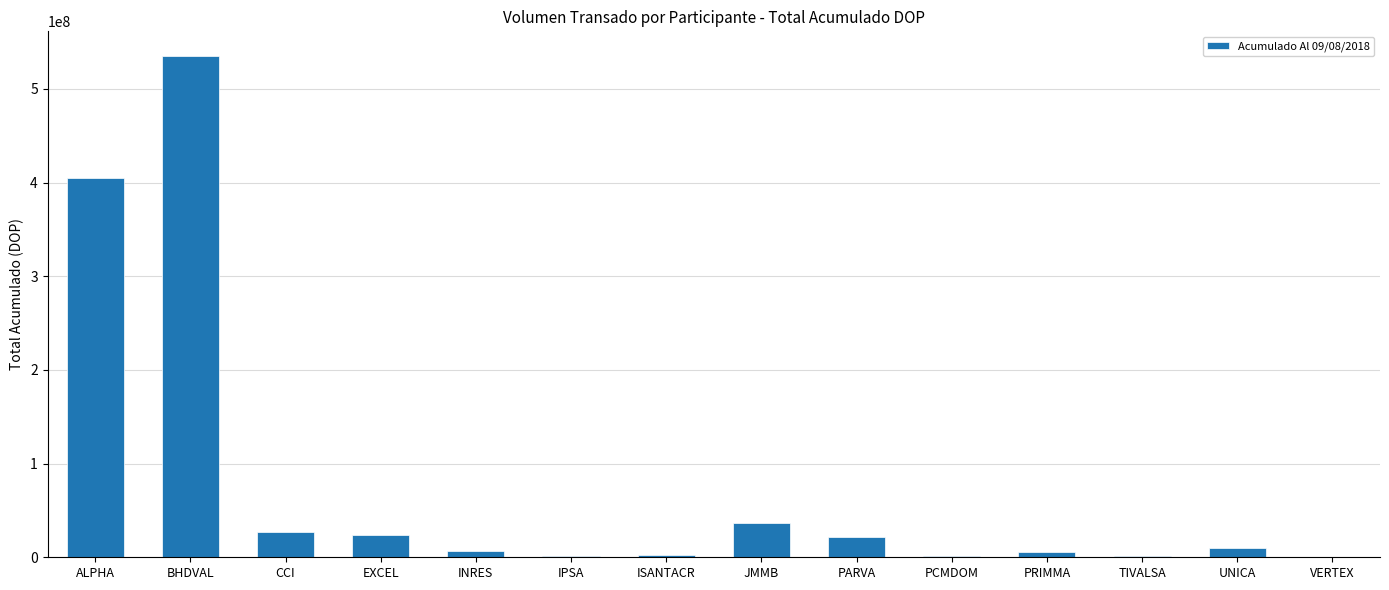

Read the value at INRES.

6571553.4